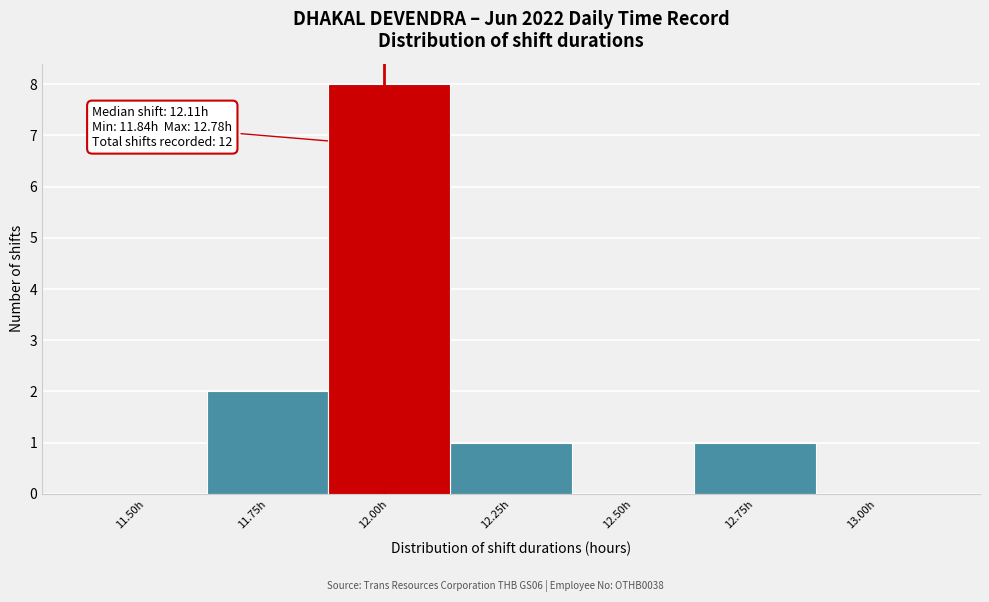

Reading right to left, transcribe all the data shown in this chart.

13.00h=0	12.75h=1	12.50h=0	12.25h=1	12.00h=8	11.75h=2	11.50h=0